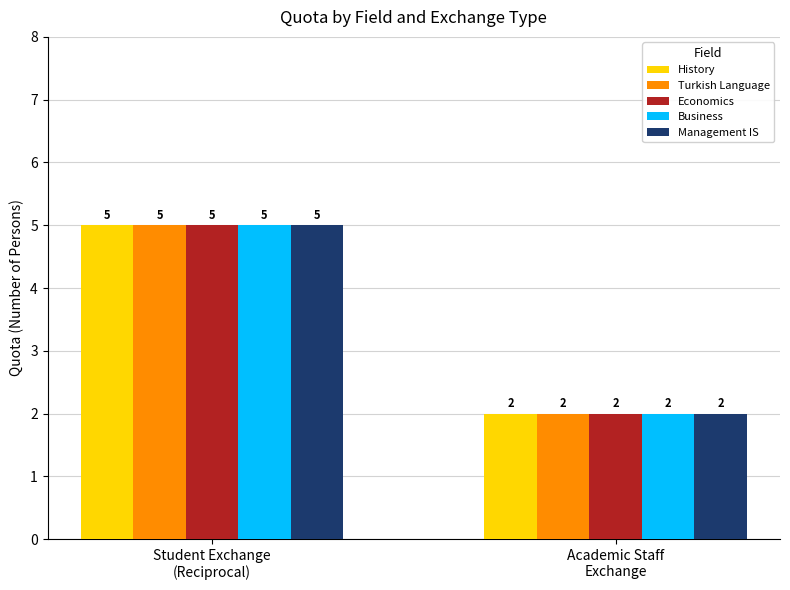

Is the value of Business at Academic Staff
Exchange greater than the value of History at Student Exchange
(Reciprocal)?

No